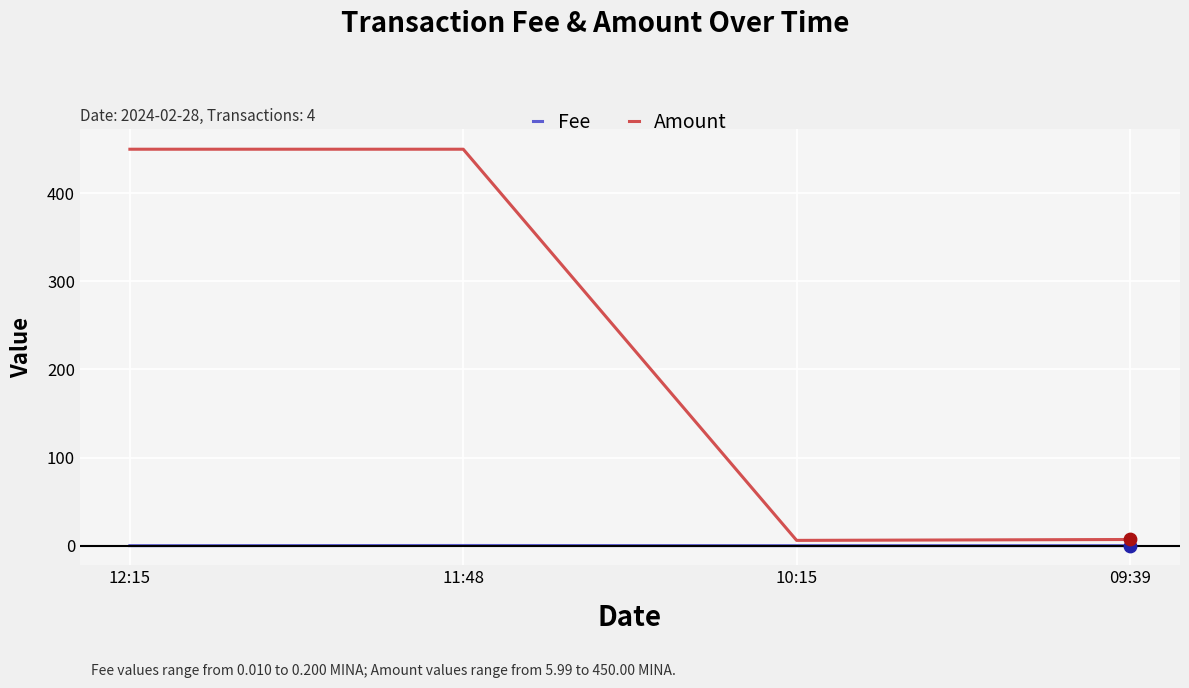

Which series has the widest spread of values?

Amount